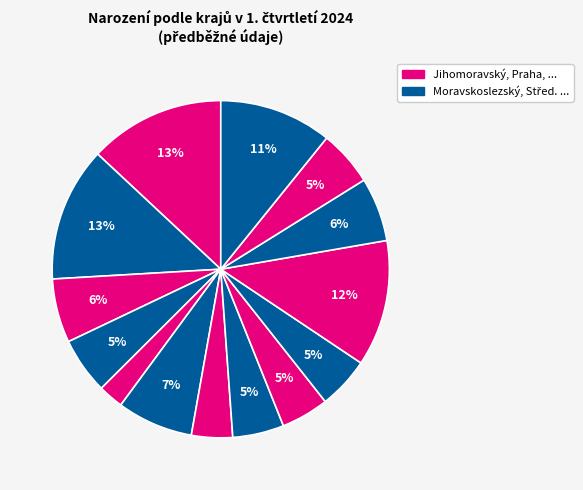

To the nearest percent, what is the difference between the largest and smallest slice percentages?

11%